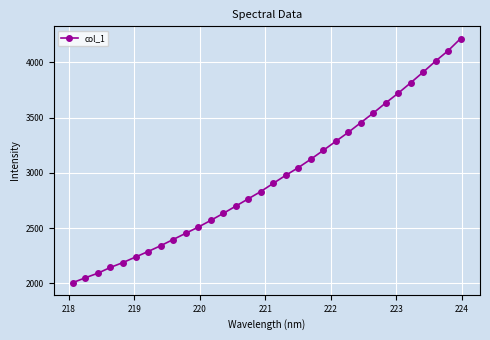

What is the difference between the second highest and minimum values?

2100.6